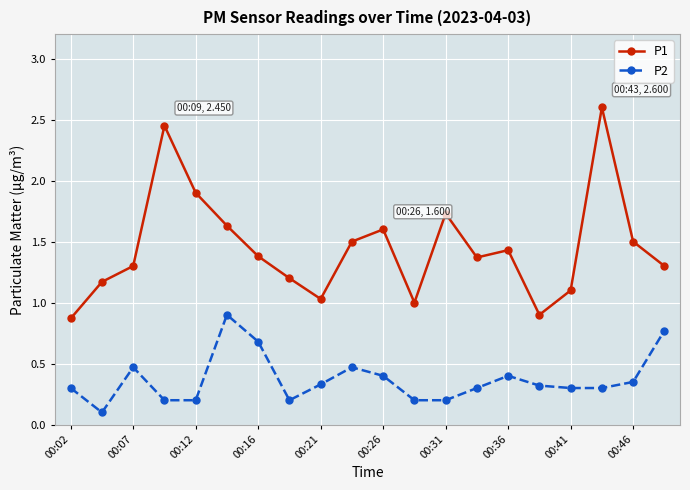

True or false: P1 has more than 2 interior local peaks.

True